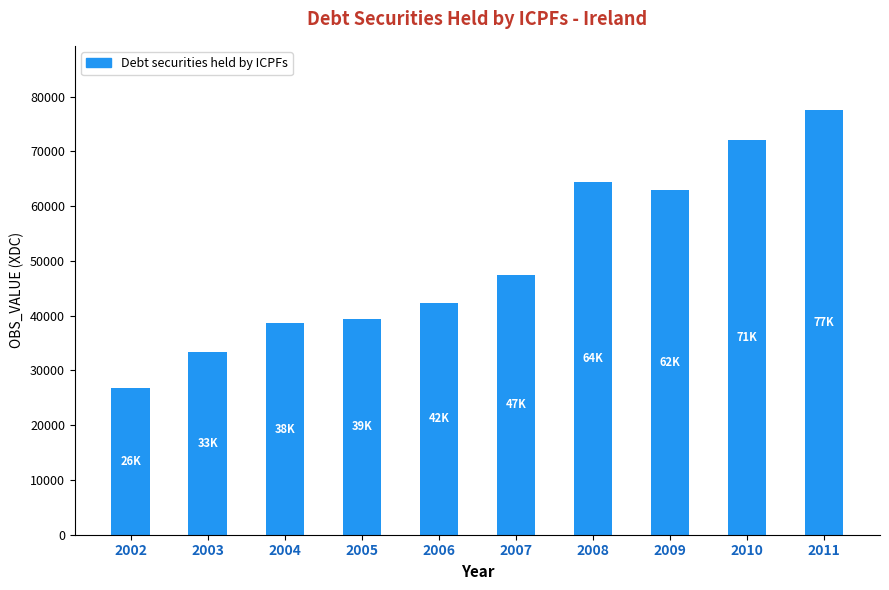

What is the sum of the values at 2008 and 2009?

127467